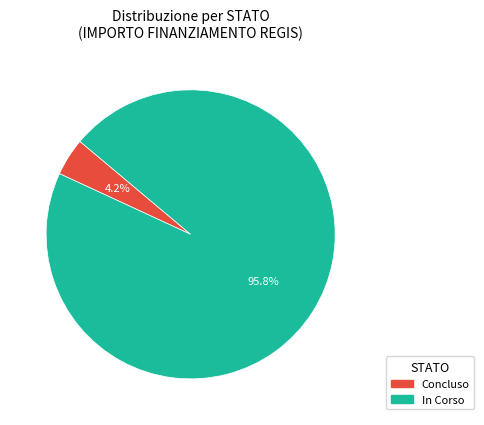

Count the number of slices in the pie.

2